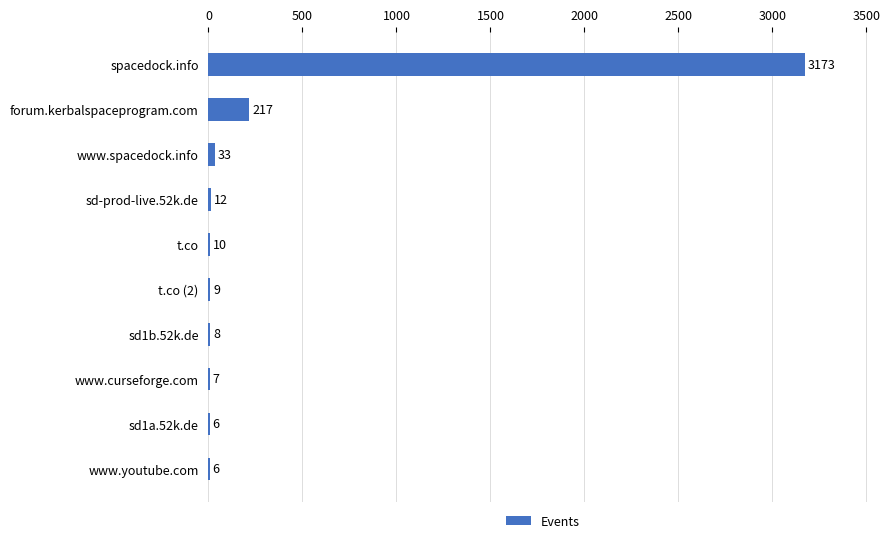

At which category does the chart reach its peak across all series?

spacedock.info